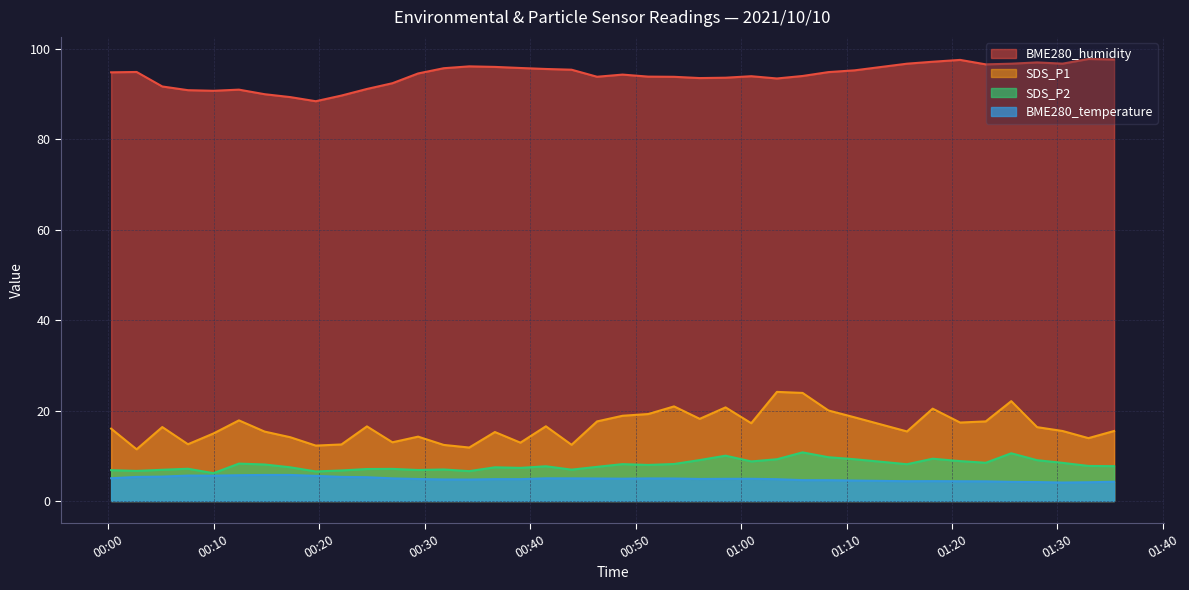

Which series has the largest range (max minus min)?

SDS_P1